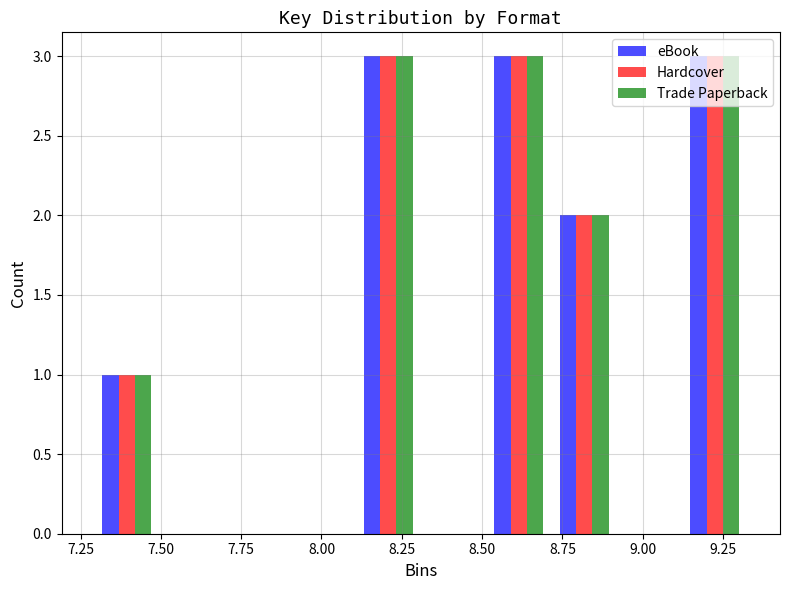

Reading left to right, list every range on the x-axis with the height of the bar of each series over it. Neither the bar edges nor the heights are printed on the chart, so give them approximately, as read against the axes.

7.30 to 7.50: eBook=1	Hardcover=1	Trade Paperback=1
7.50 to 7.70: eBook=0	Hardcover=0	Trade Paperback=0
7.70 to 7.90: eBook=0	Hardcover=0	Trade Paperback=0
7.90 to 8.10: eBook=0	Hardcover=0	Trade Paperback=0
8.10 to 8.30: eBook=3	Hardcover=3	Trade Paperback=3
8.30 to 8.50: eBook=0	Hardcover=0	Trade Paperback=0
8.50 to 8.70: eBook=3	Hardcover=3	Trade Paperback=3
8.70 to 8.90: eBook=2	Hardcover=2	Trade Paperback=2
8.90 to 9.10: eBook=0	Hardcover=0	Trade Paperback=0
9.10 to 9.35: eBook=3	Hardcover=3	Trade Paperback=3